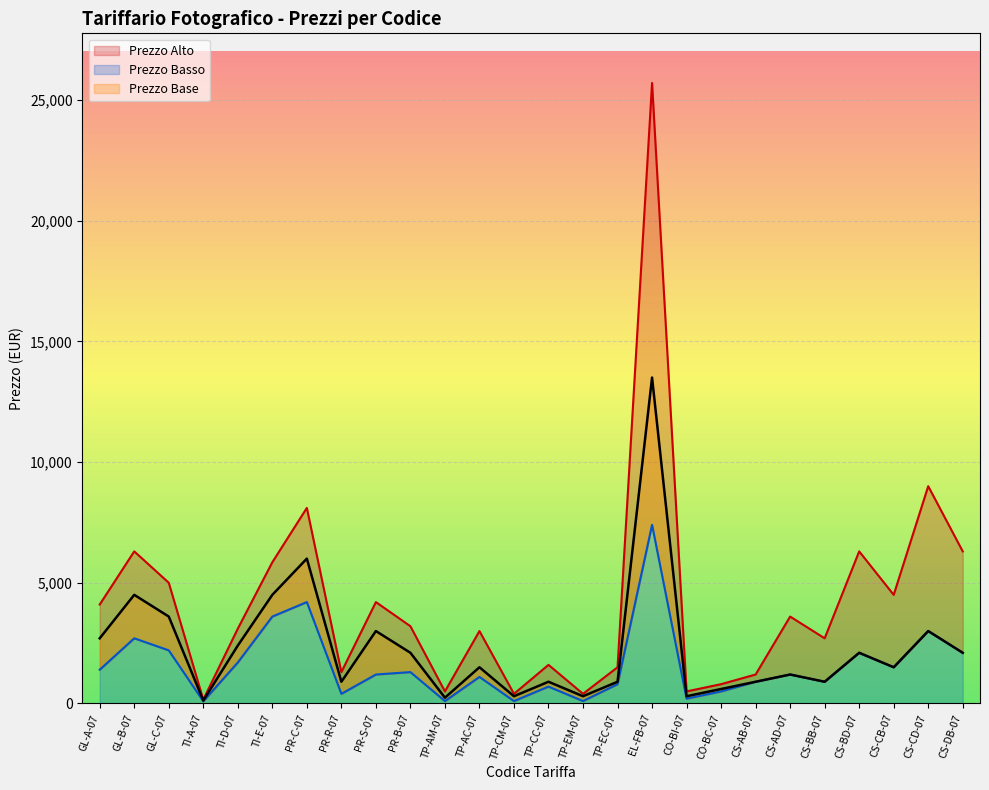

In Prezzo Alto, how many points are lower than both neighbors (excluding endpoints)?

8